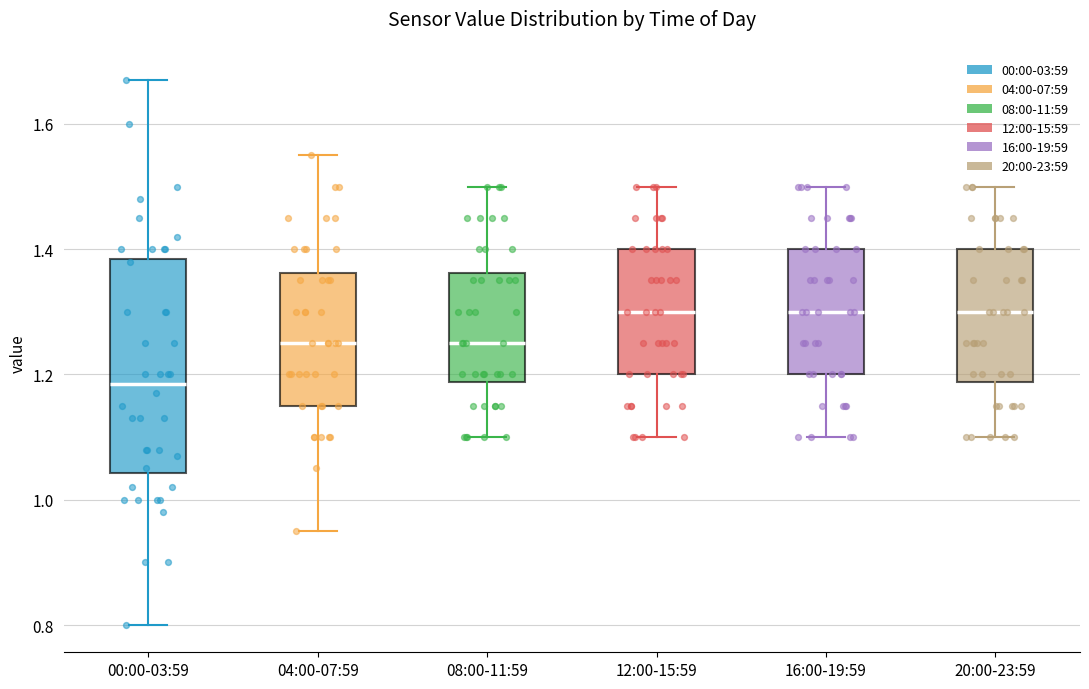

Reading left to right, transcribe this box plot: for each box, give where its median line is, the range the box spans, and where its two whiskers end, as read against the y-axis. The values are not printed on the chart, so give them approximately, as read against the axis.

00:00-03:59: median 1.18, box 1.04 to 1.38, whiskers 0.80 to 1.68
04:00-07:59: median 1.26, box 1.16 to 1.36, whiskers 0.96 to 1.56
08:00-11:59: median 1.26, box 1.18 to 1.36, whiskers 1.10 to 1.50
12:00-15:59: median 1.30, box 1.20 to 1.40, whiskers 1.10 to 1.50
16:00-19:59: median 1.30, box 1.20 to 1.40, whiskers 1.10 to 1.50
20:00-23:59: median 1.30, box 1.18 to 1.40, whiskers 1.10 to 1.50